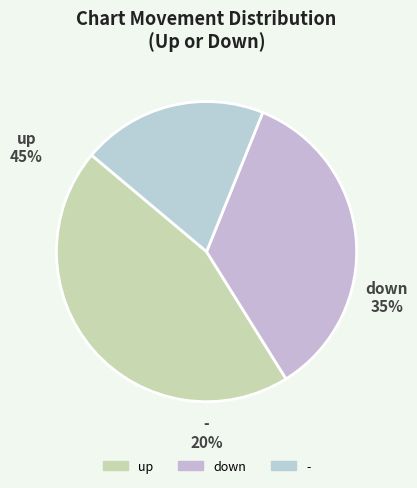

Which category has the biggest portion of the pie?

up